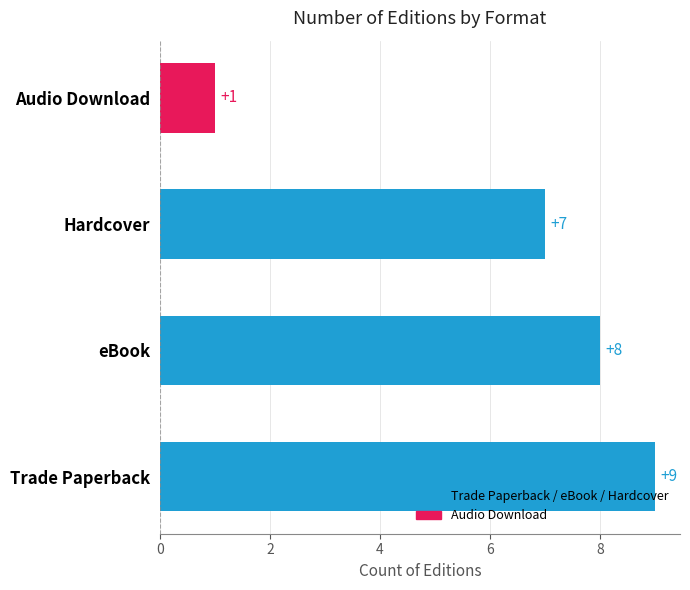

Are the bars horizontal?

Yes